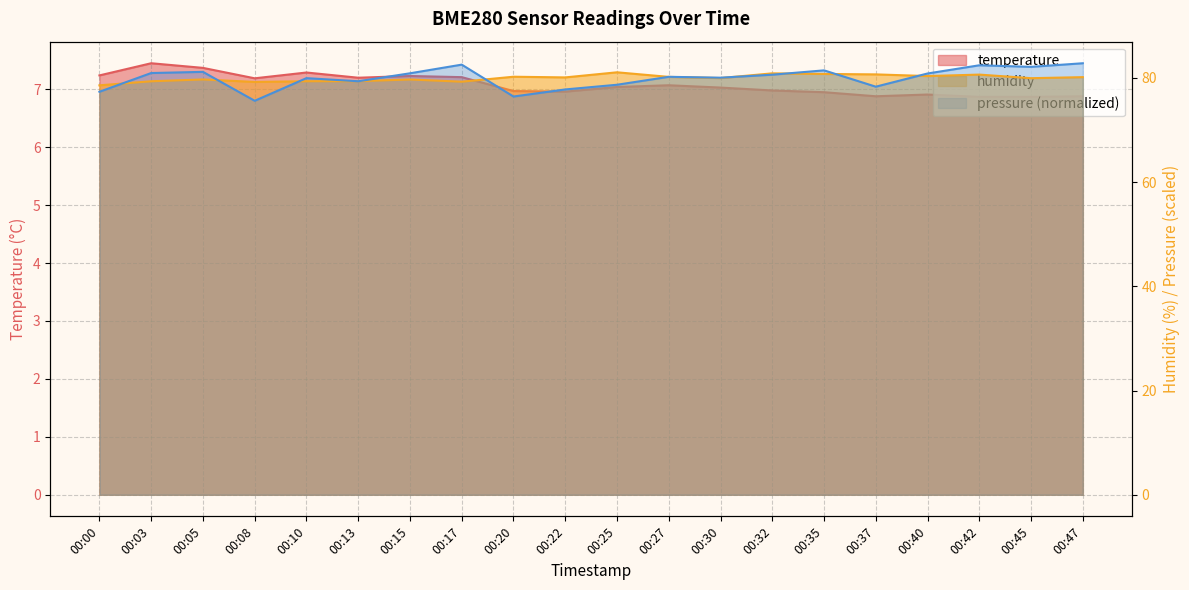

What is the difference between the second highest and second lowest values in the temperature series?

0.5